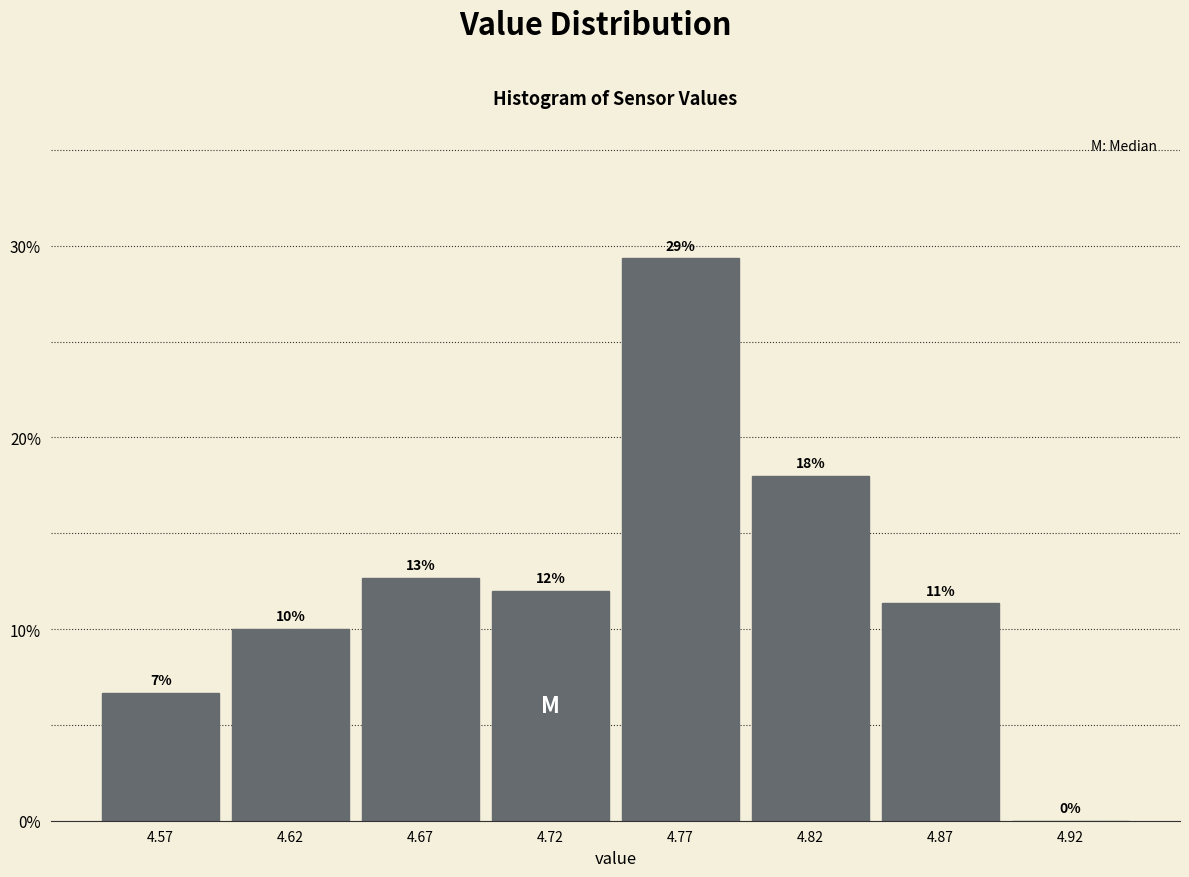

What is the sum of all values?

100.0